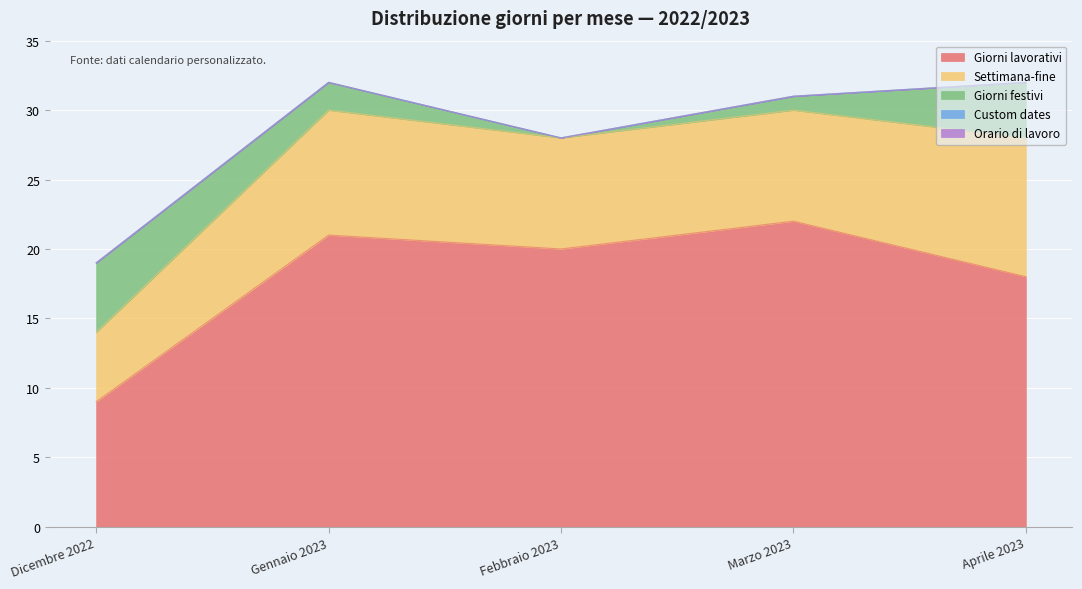

True or false: Custom dates has more than 1 interior local peaks.

False